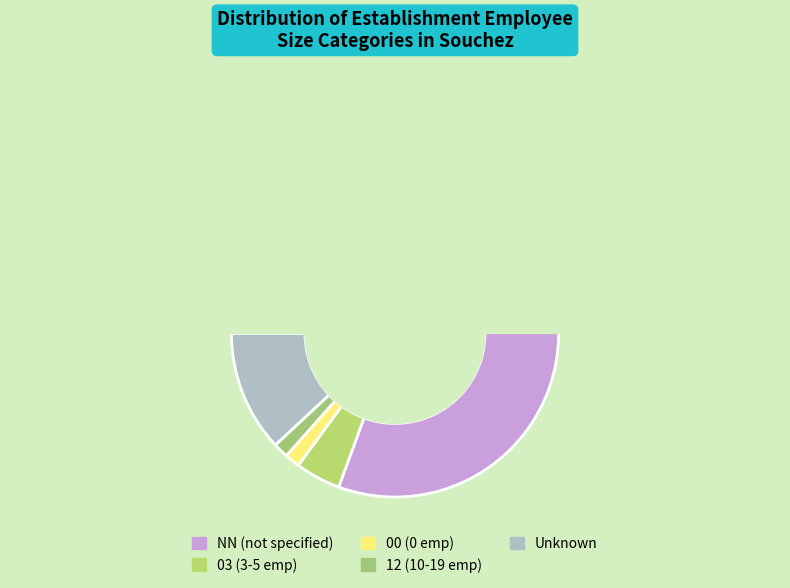

To the nearest percent, what is the average slice percentage?

20%